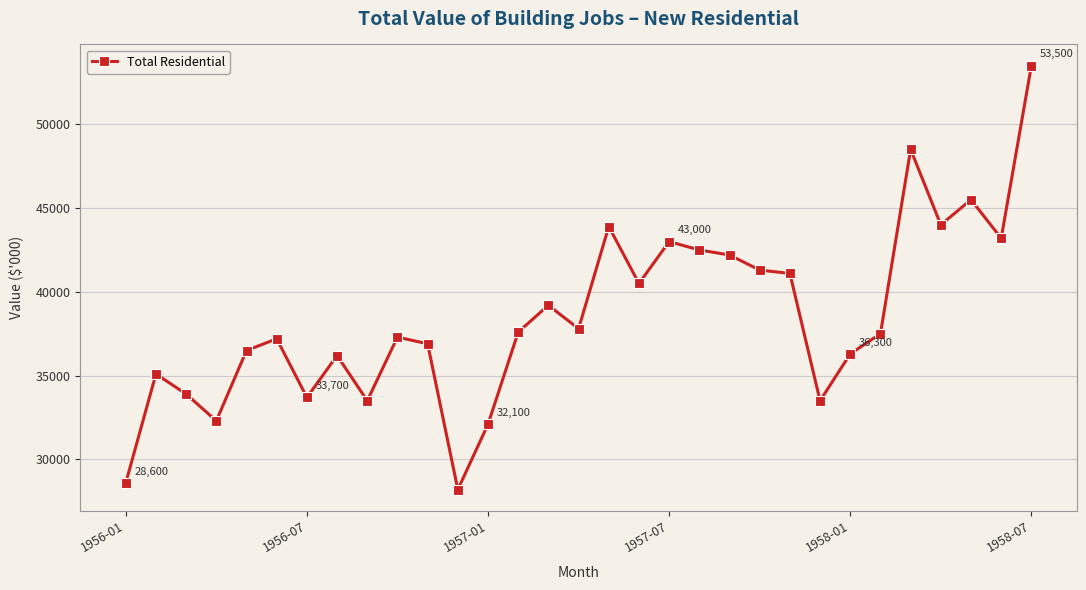

What is the difference between the maximum and second lowest values?

24900